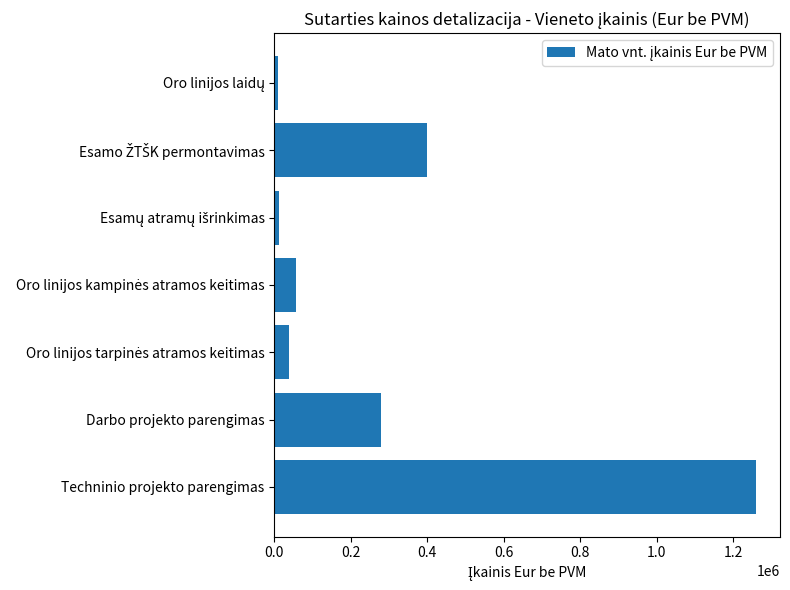

What is the difference between the maximum and minimum values?

1250000